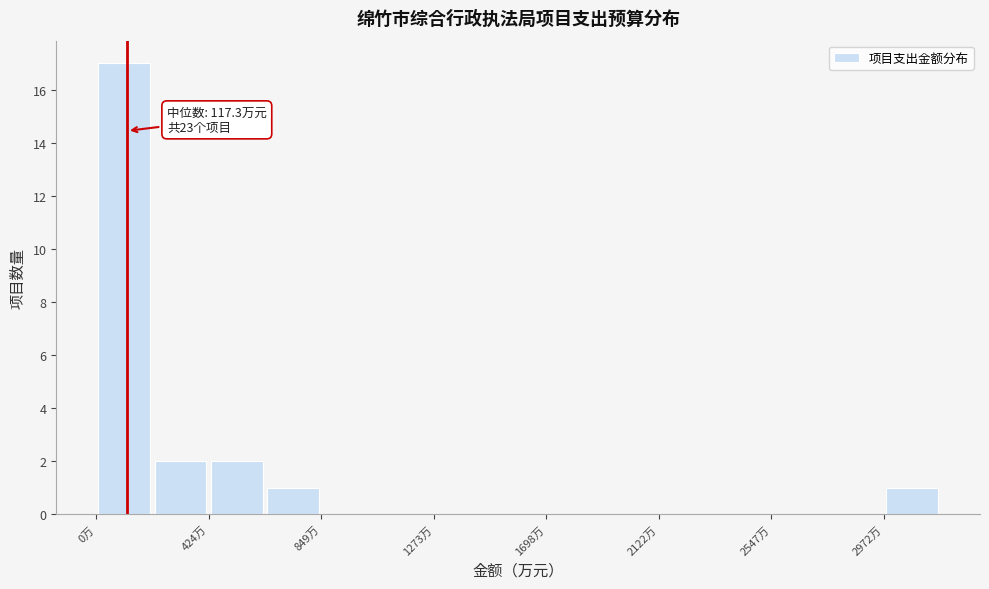

Over which range of the x-axis is the bar tallest?

0 to 200